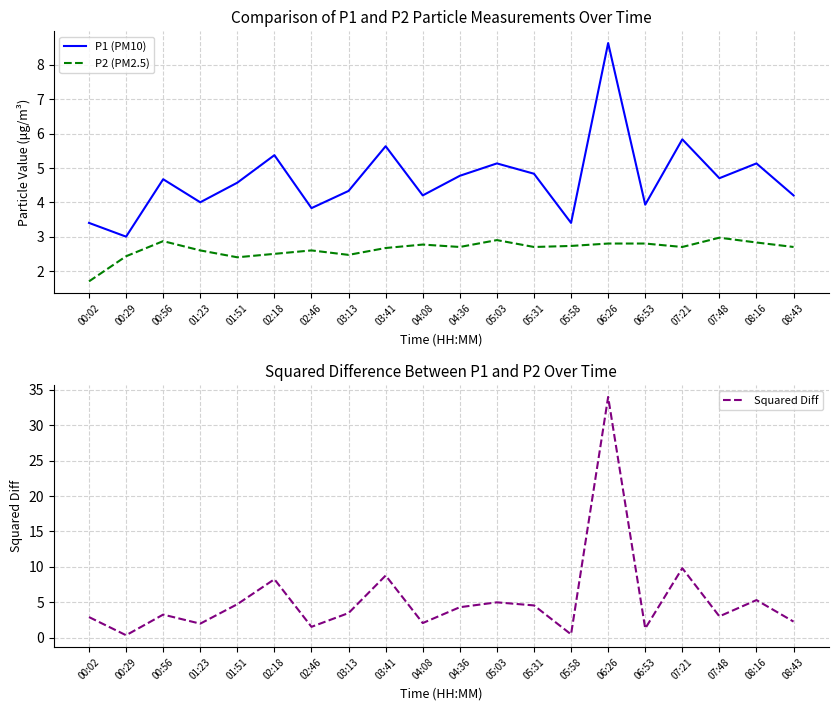

How many values in the P2 (PM2.5) series are below 2?

1